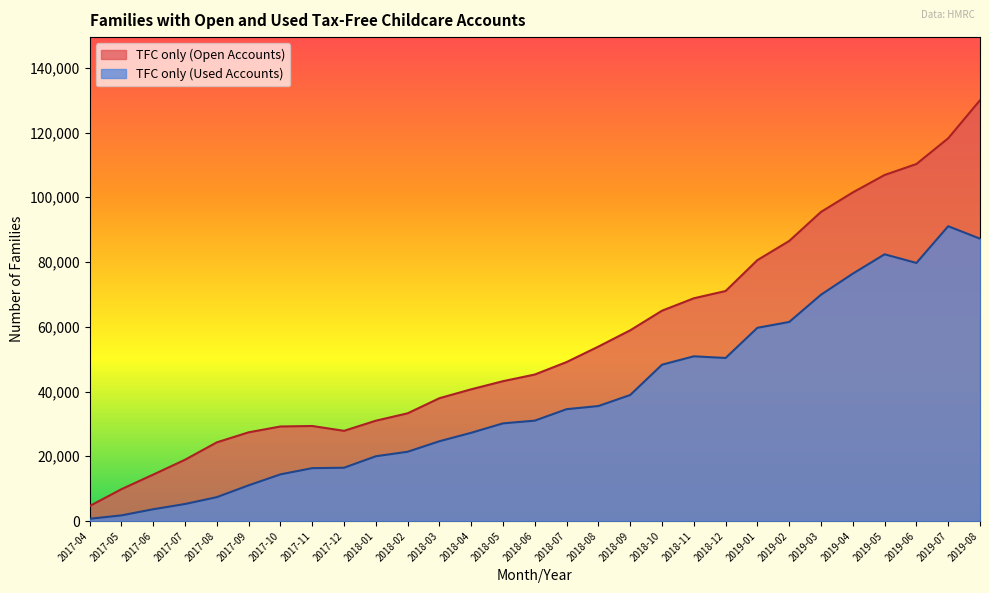

List the series in order of their overall mean, lowest first.

TFC only (Used Accounts), TFC only (Open Accounts)